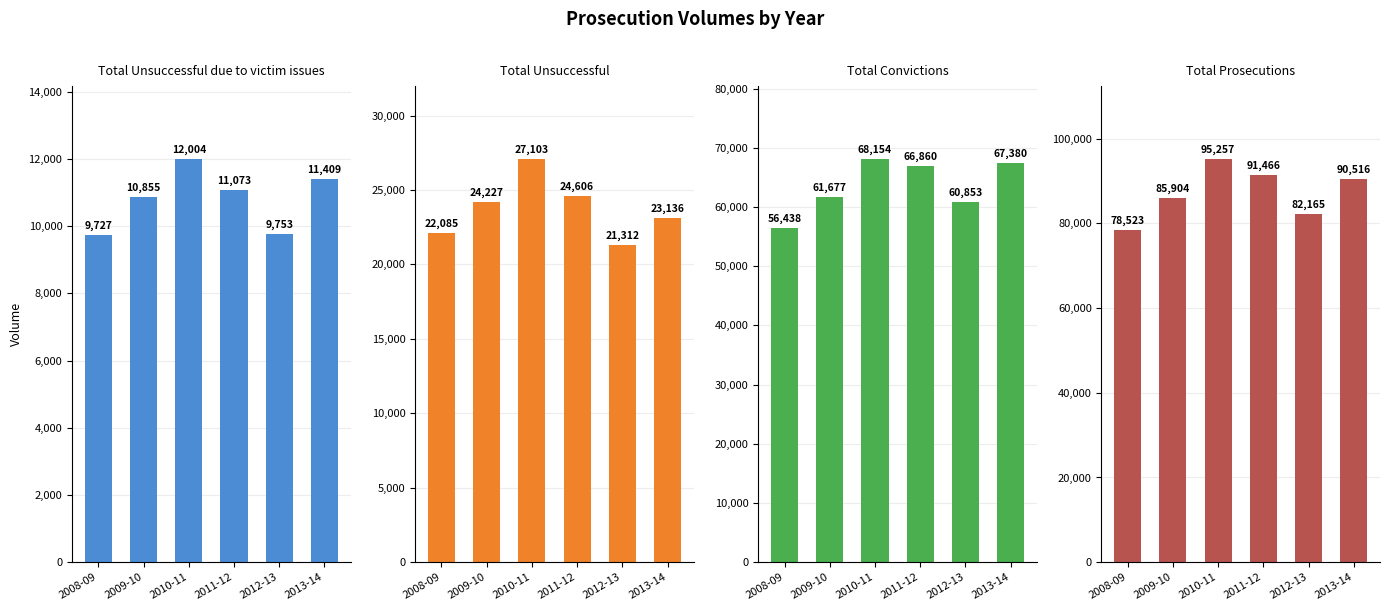

What are all the series names shown in the legend?

Total Unsuccessful due to victim issues, Total Unsuccessful, Total Convictions, Total Prosecutions